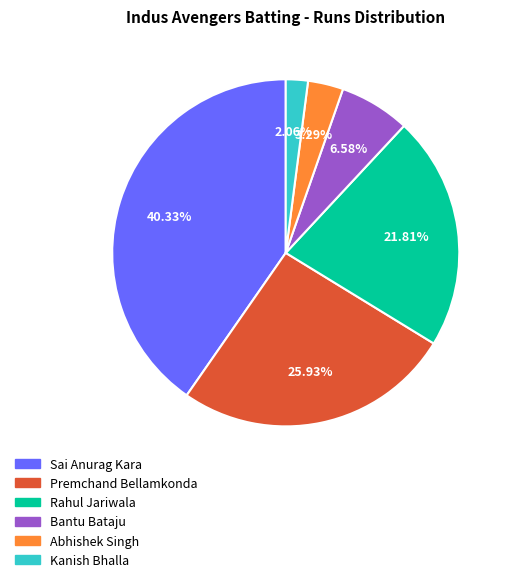

How much of the chart is everything except Bantu Bataju?

93.4%